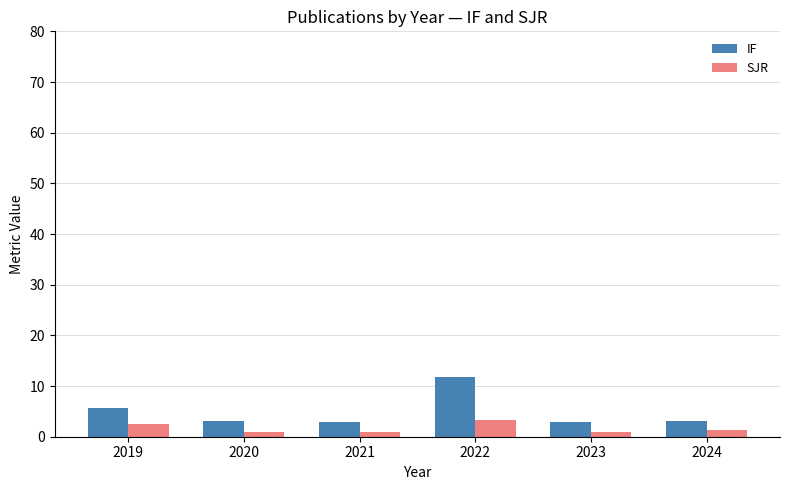

Which category has the highest value in the IF series?

2022